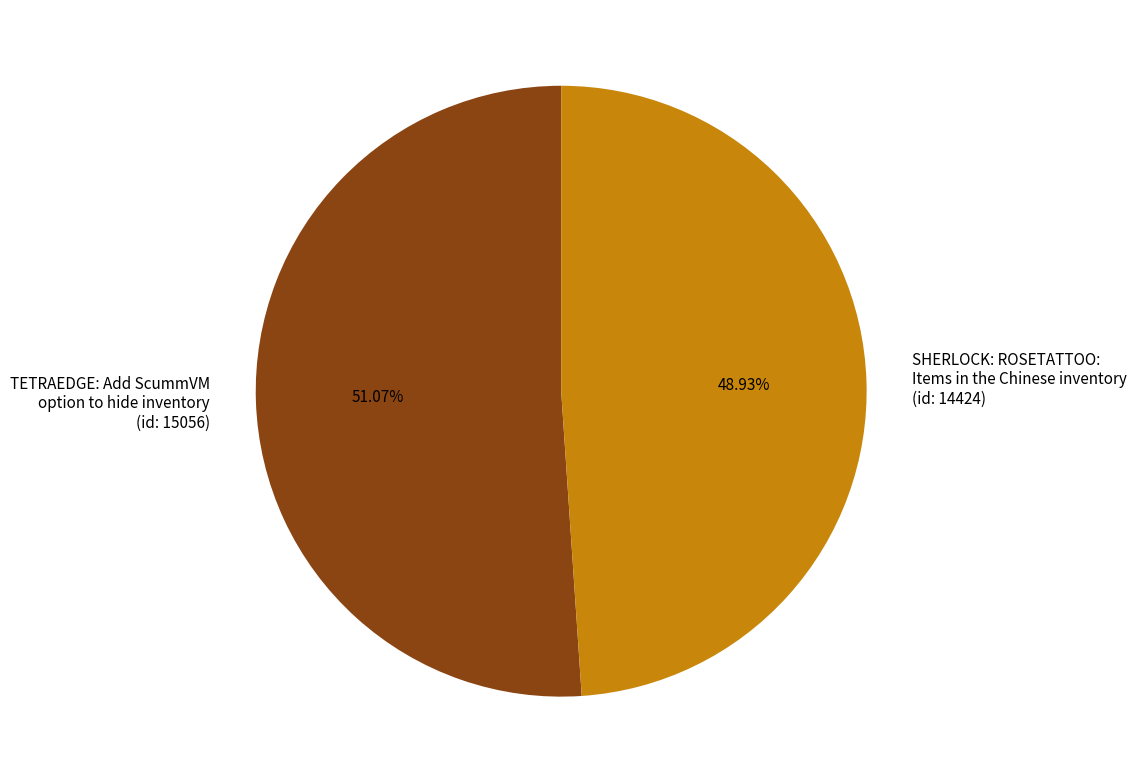

The SHERLOCK: ROSETATTOO: Items in the Chinese inventory slice represents 49% of the pie. True or false?

True